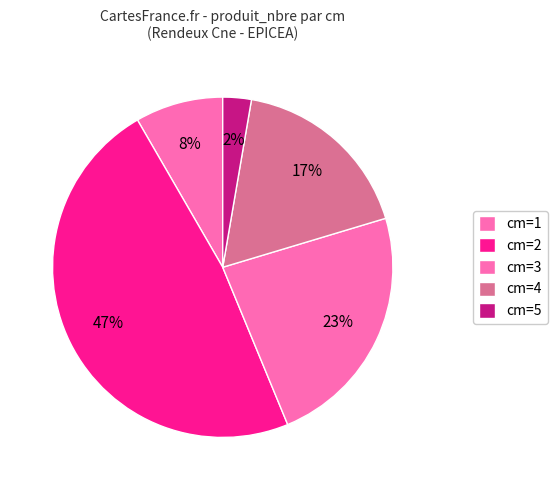

To the nearest percent, what is the difference between the largest and smallest slice percentages?

45%